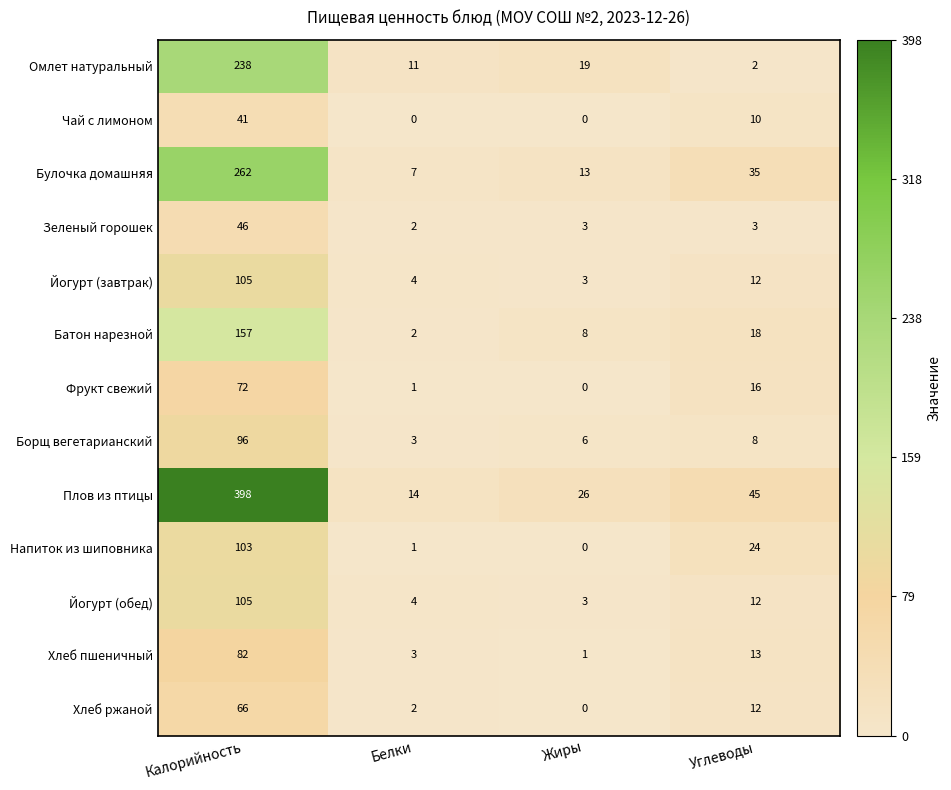

What is the difference between the maximum and minimum values in the Фрукт свежий series?

72